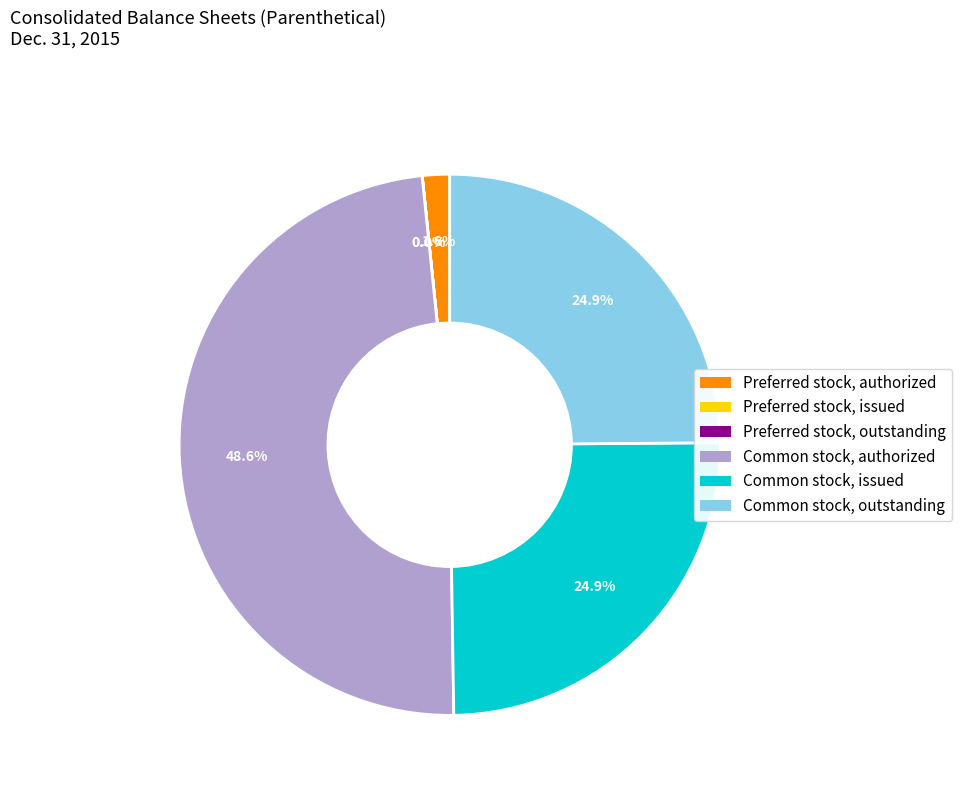

True or false: Preferred stock, authorized accounts for 2% of the total.

True